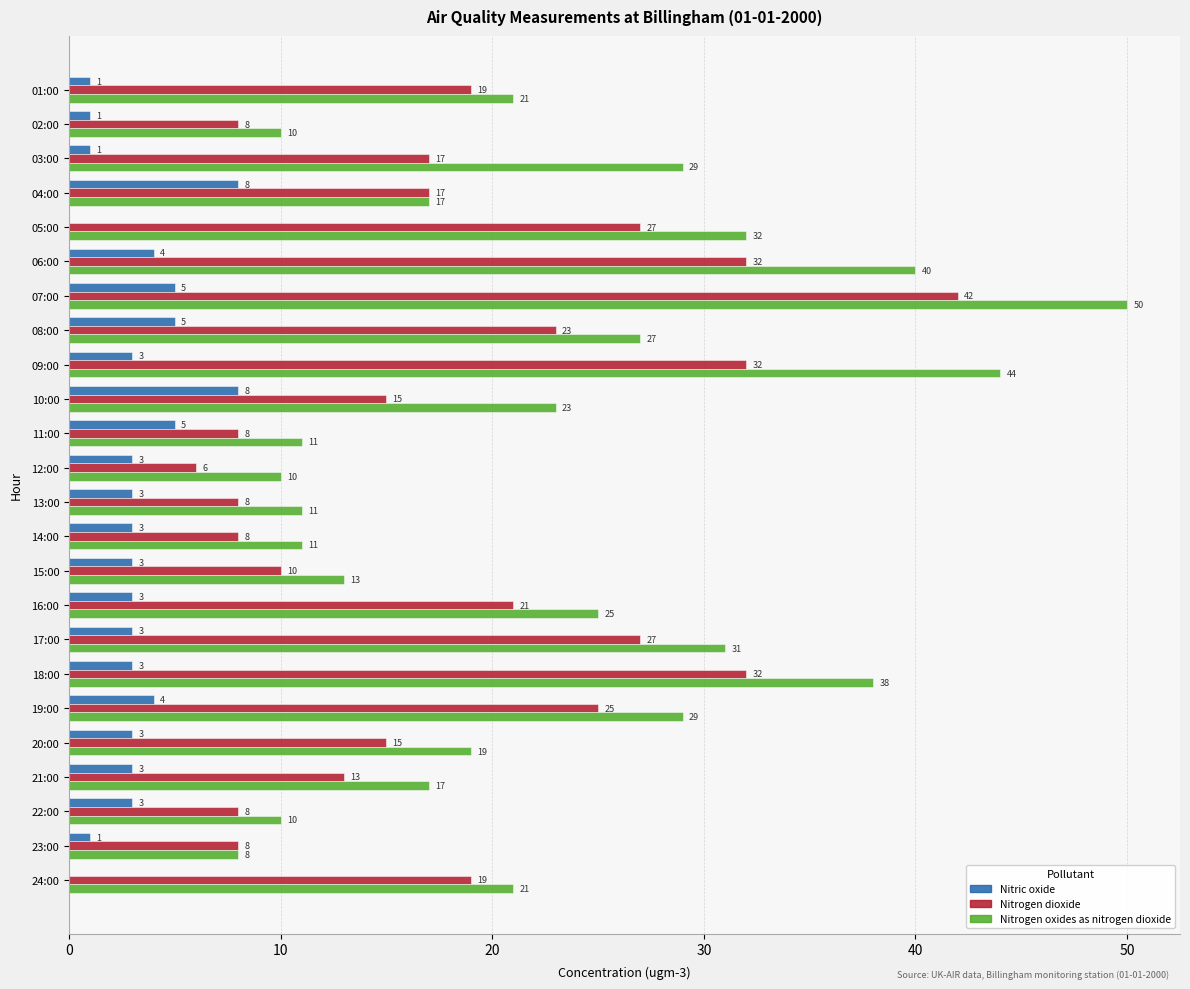

The Nitrogen oxides as nitrogen dioxide series shows 17 at 21:00. True or false?

True